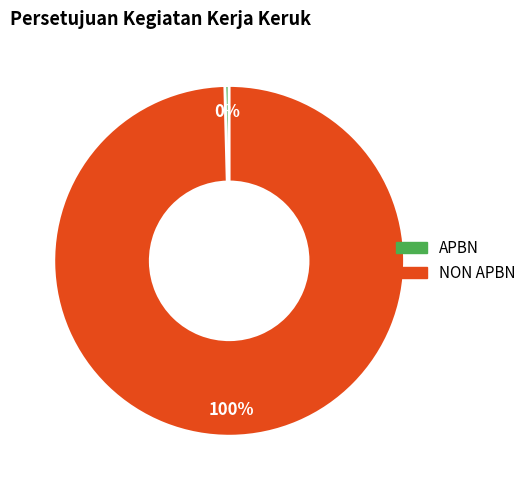

Which category has the biggest portion of the pie?

NON APBN